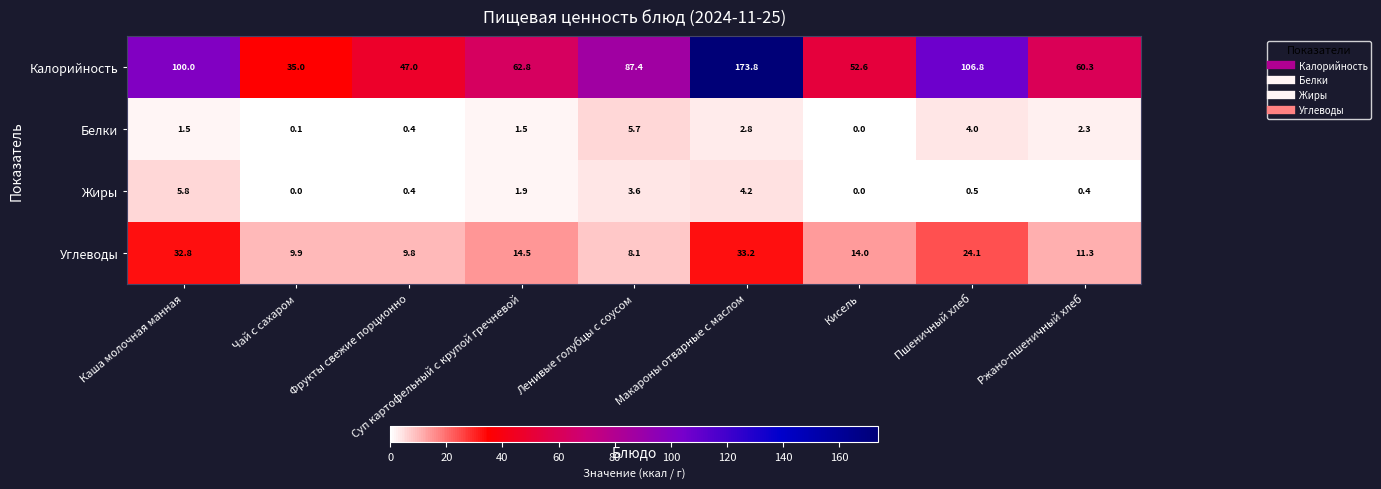

Which series has the widest spread of values?

Калорийность